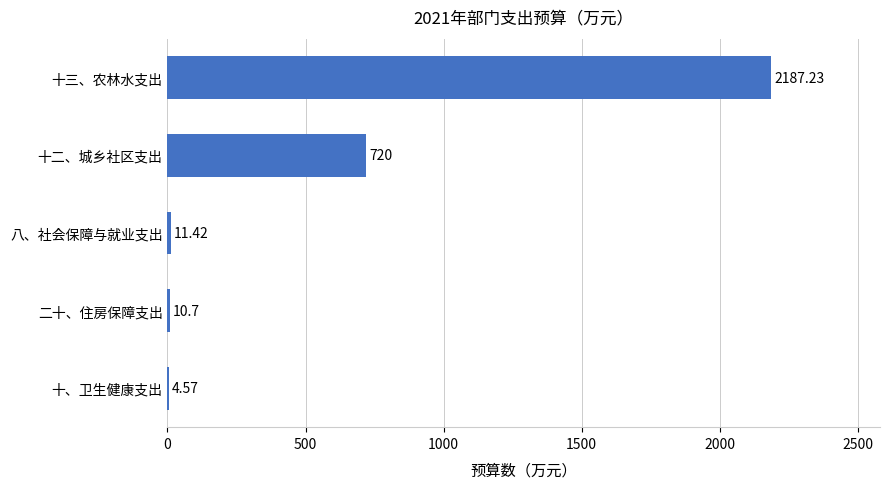

Which label corresponds to the largest value in the chart?

十三、农林水支出